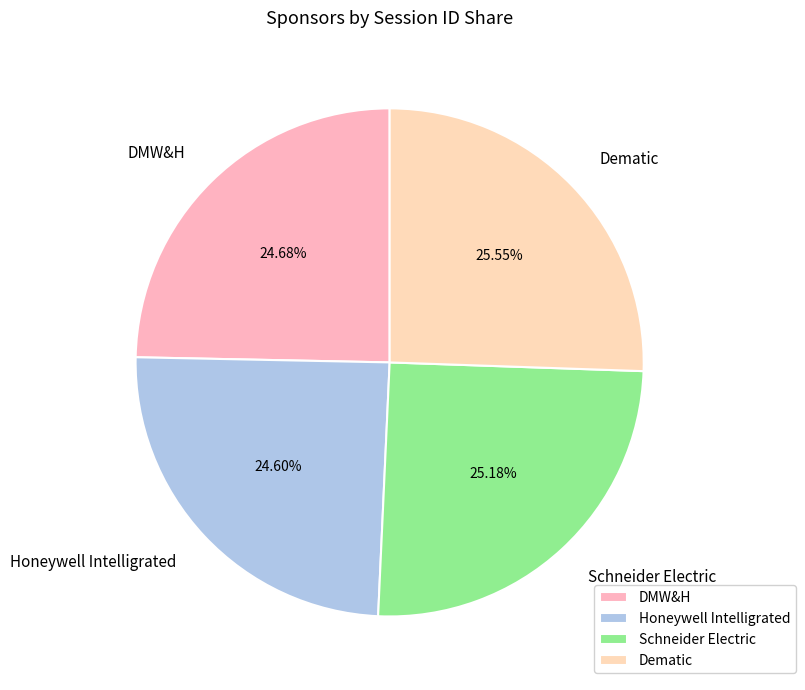

True or false: DMW&H accounts for 19% of the total.

False